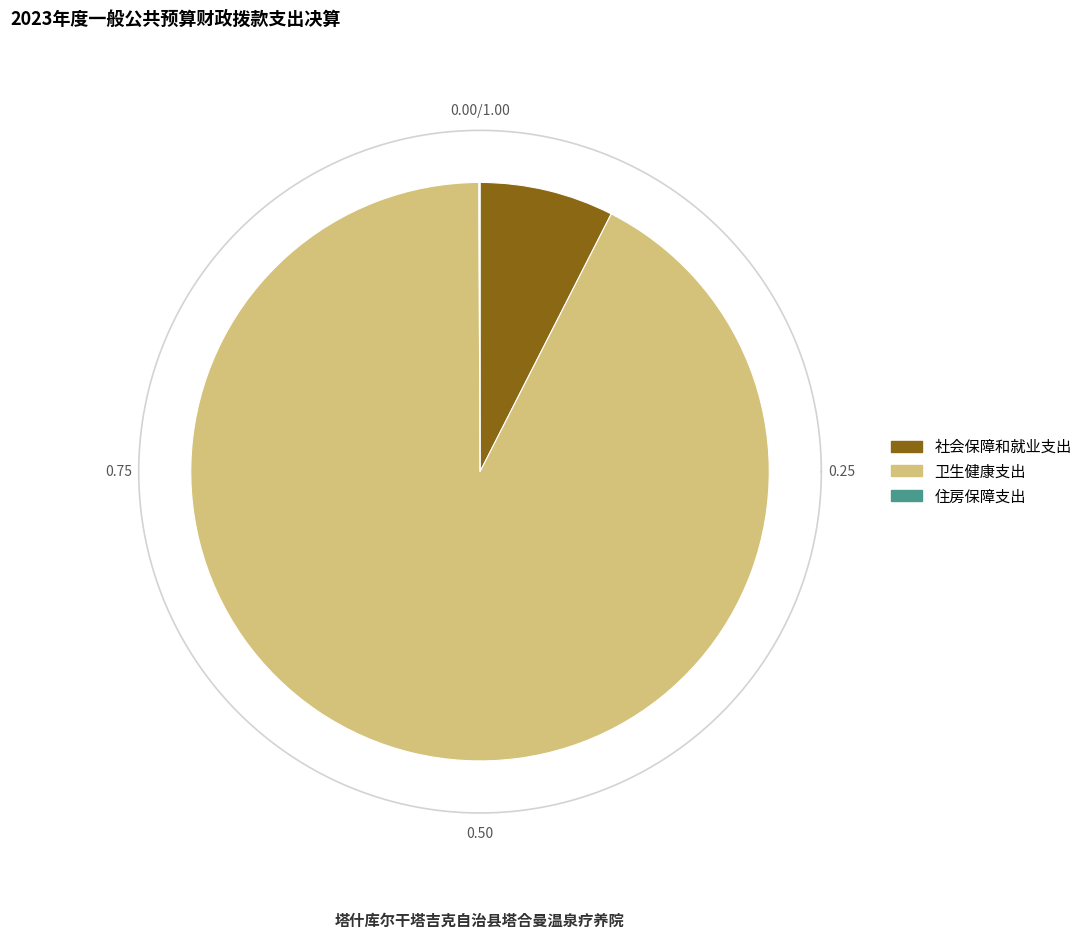

Which slice is the smallest?

住房保障支出